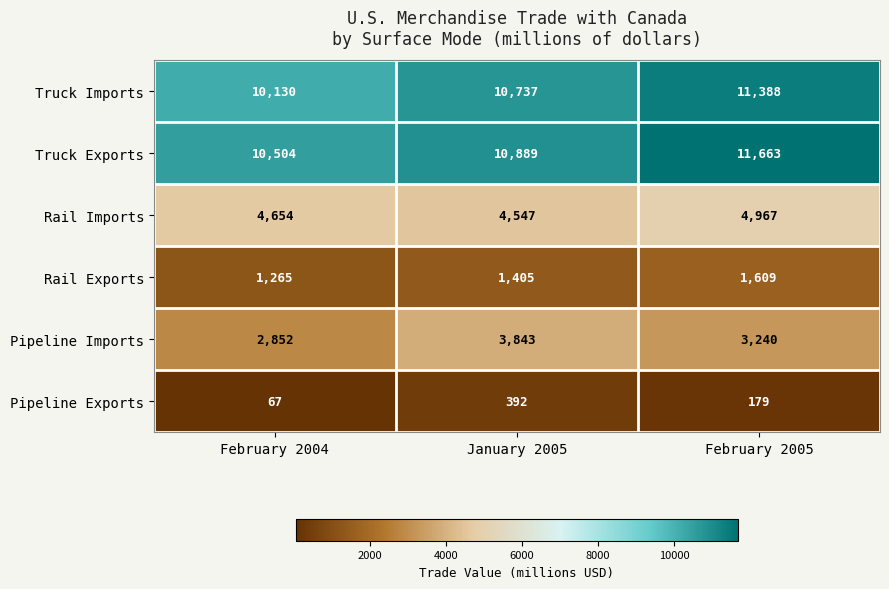

Reading left to right, what are all the values shown in this chart?

Truck Imports: 10130	10737	11388
Truck Exports: 10504	10889	11663
Rail Imports: 4654	4547	4967
Rail Exports: 1265	1405	1609
Pipeline Imports: 2852	3843	3240
Pipeline Exports: 67	392	179